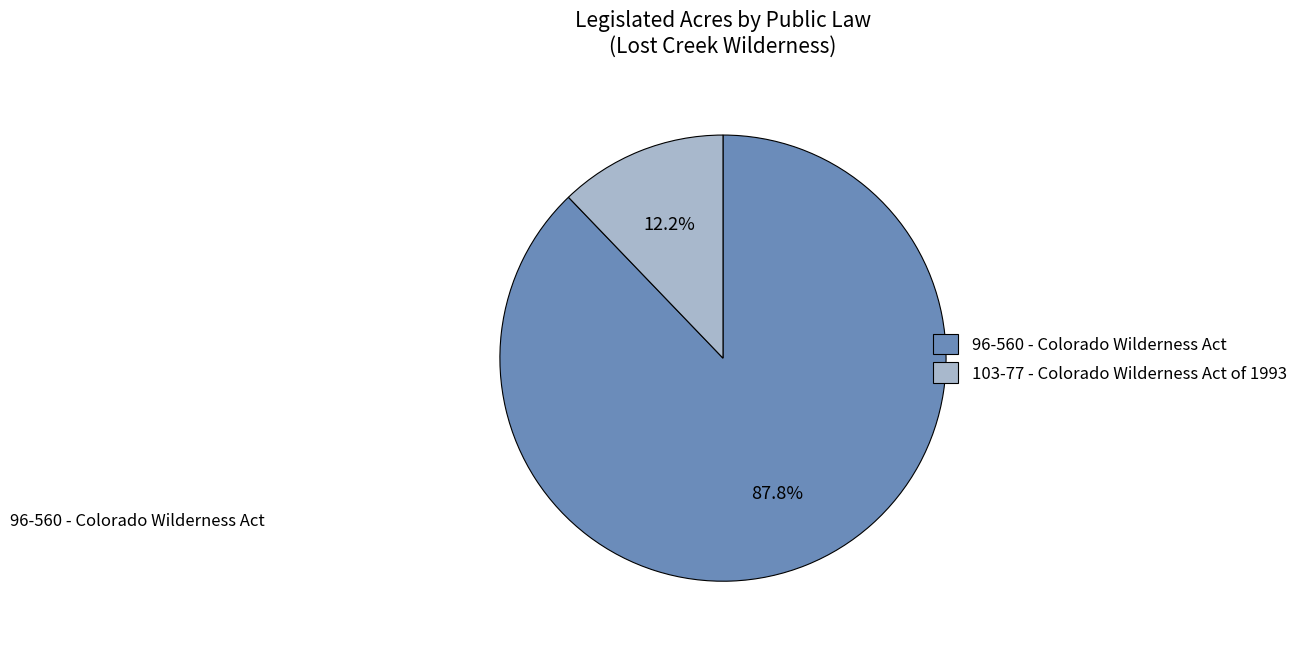

How many slices are in this pie chart?

2